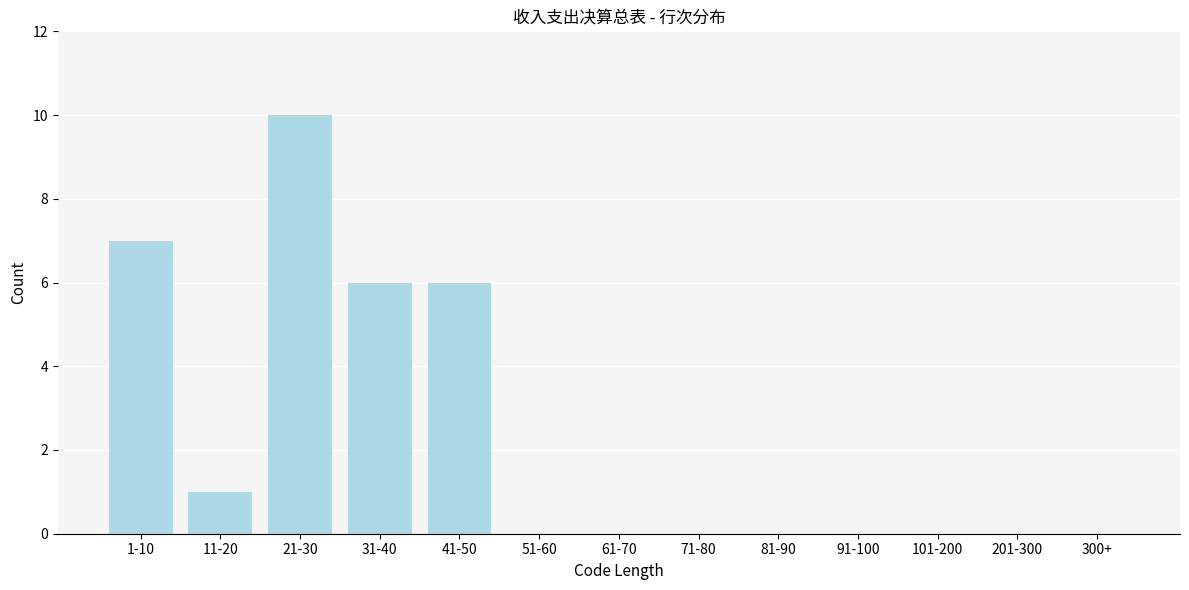

Reading left to right, transcribe all the data shown in this chart.

1-10=7	11-20=1	21-30=10	31-40=6	41-50=6	51-60=0	61-70=0	71-80=0	81-90=0	91-100=0	101-200=0	201-300=0	300+=0